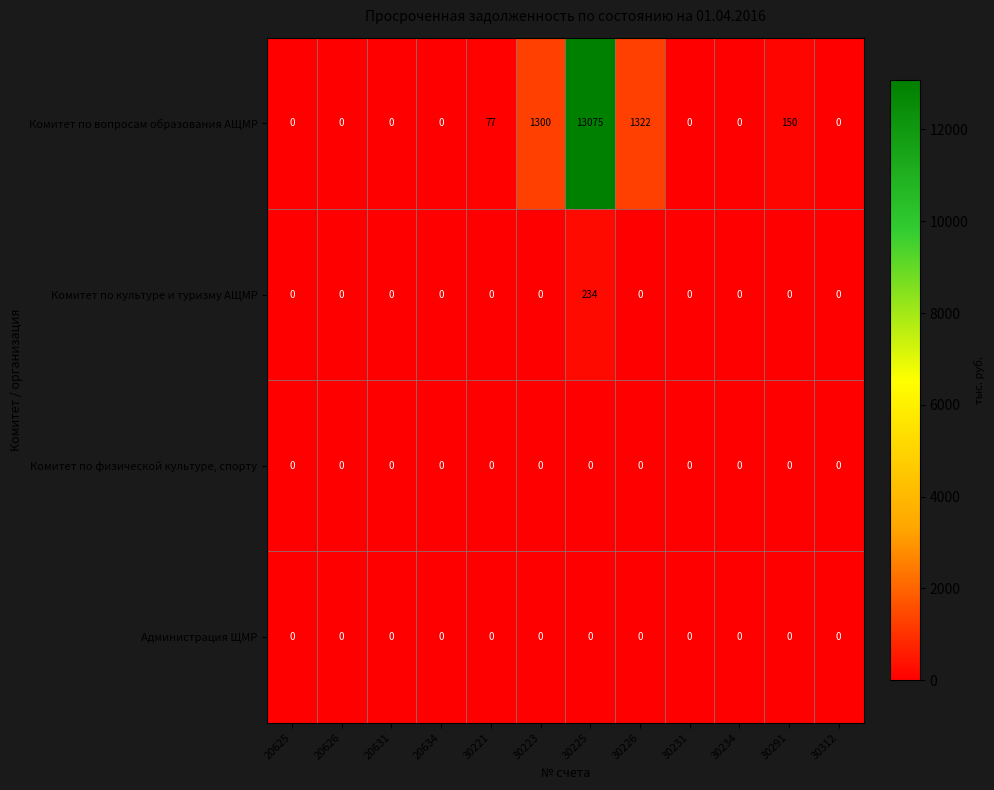

Which series has the widest spread of values?

Комитет по вопросам образования АЩМР